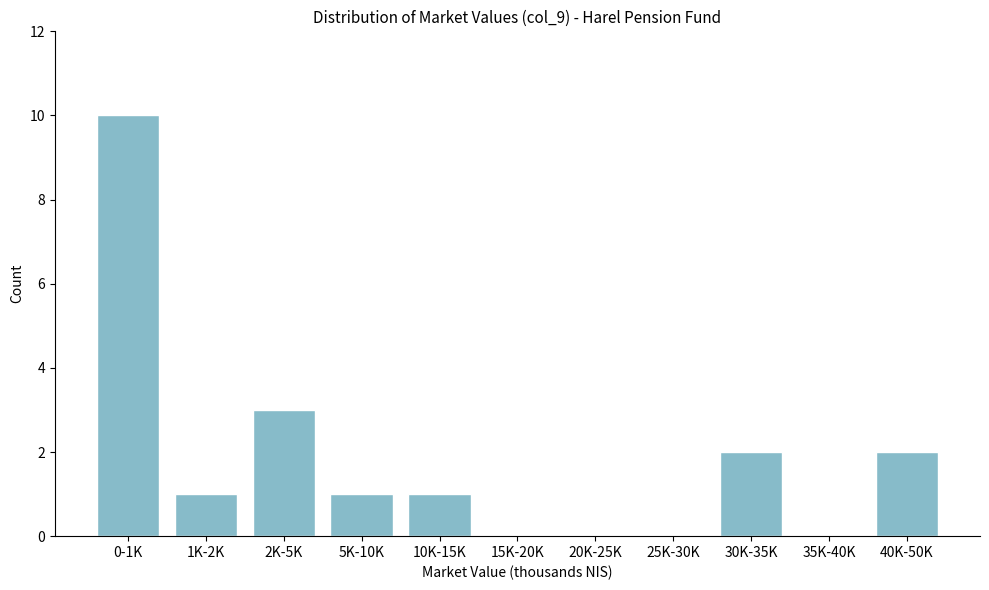

Reading left to right, extract all data points from this chart.

0-1K=10	1K-2K=1	2K-5K=3	5K-10K=1	10K-15K=1	15K-20K=0	20K-25K=0	25K-30K=0	30K-35K=2	35K-40K=0	40K-50K=2